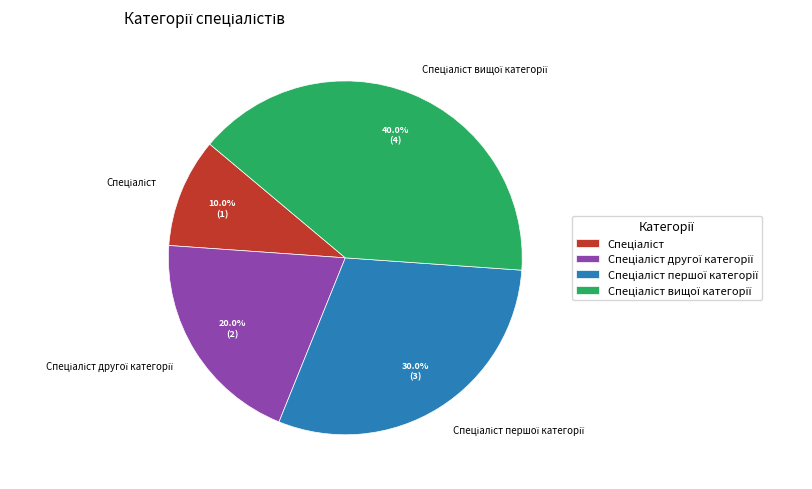

Is there any slice that represents more than half of the pie?

No